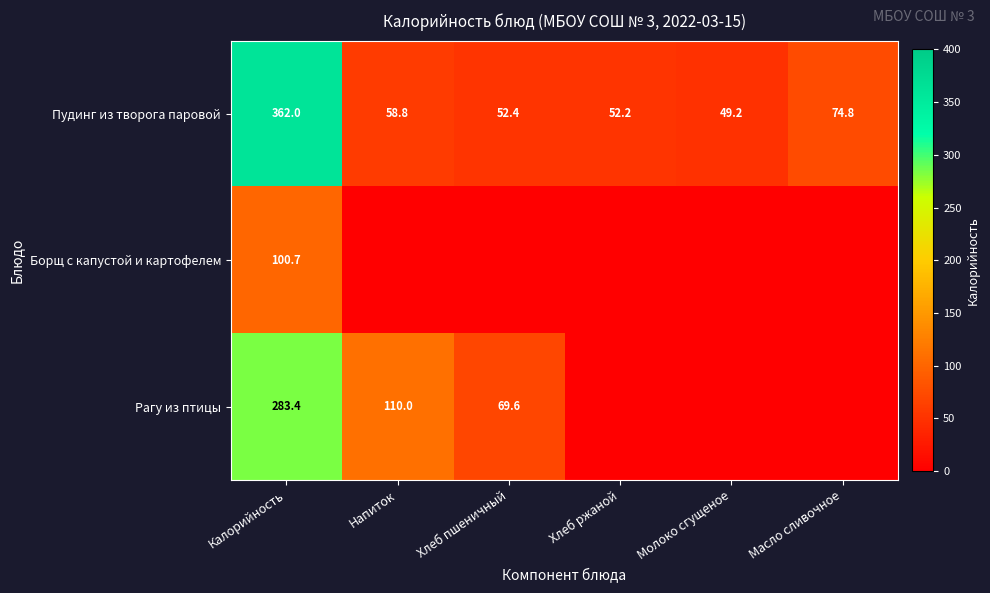

What is the sum of the Рагу из птицы values at Калорийность and Хлеб пшеничный?

353.0